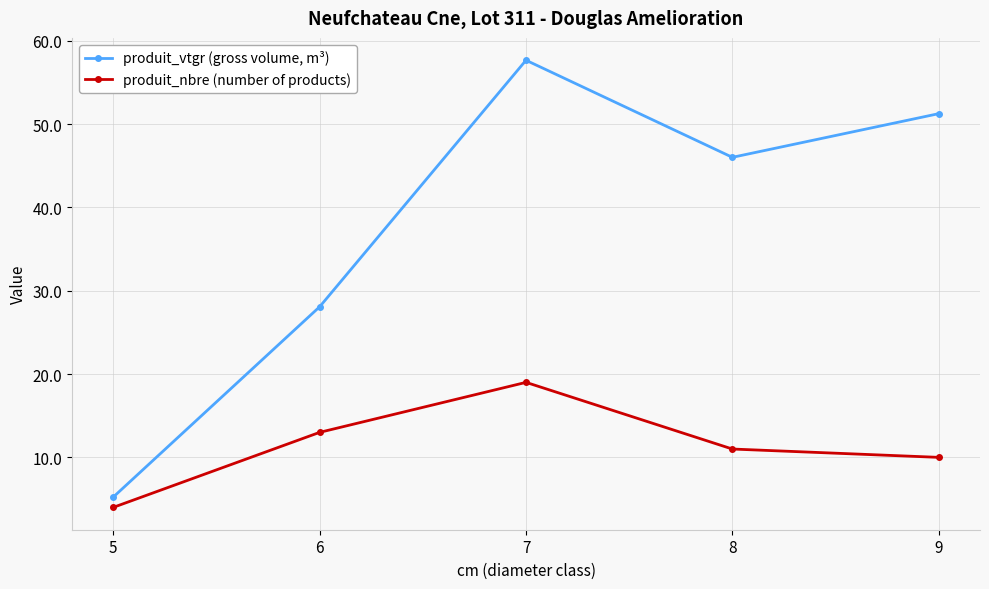

What is the value of the produit_vtgr (gross volume, m³) point at the 1st from the left?

5.2